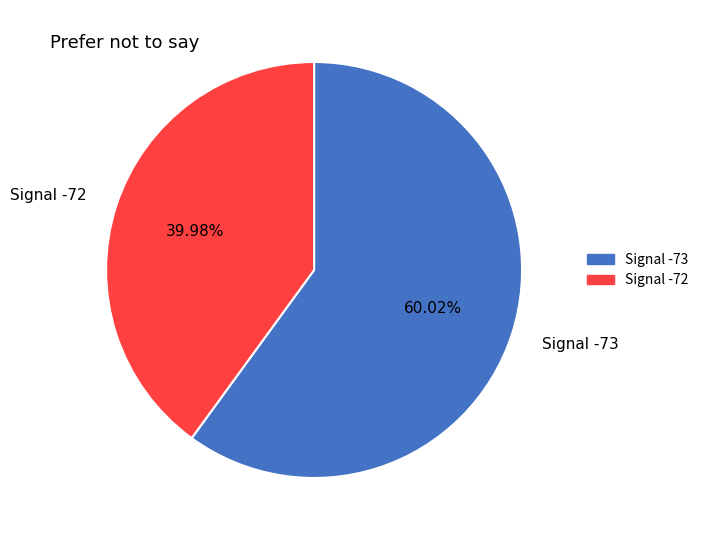

Rank the categories by value from highest to lowest.

Signal -73, Signal -72